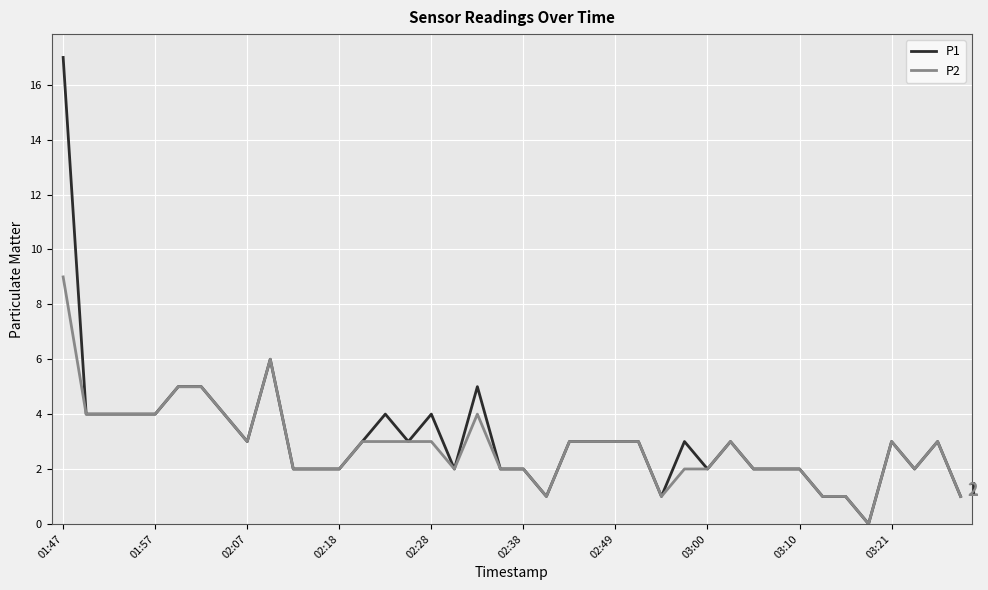

Which series has the widest spread of values?

P1